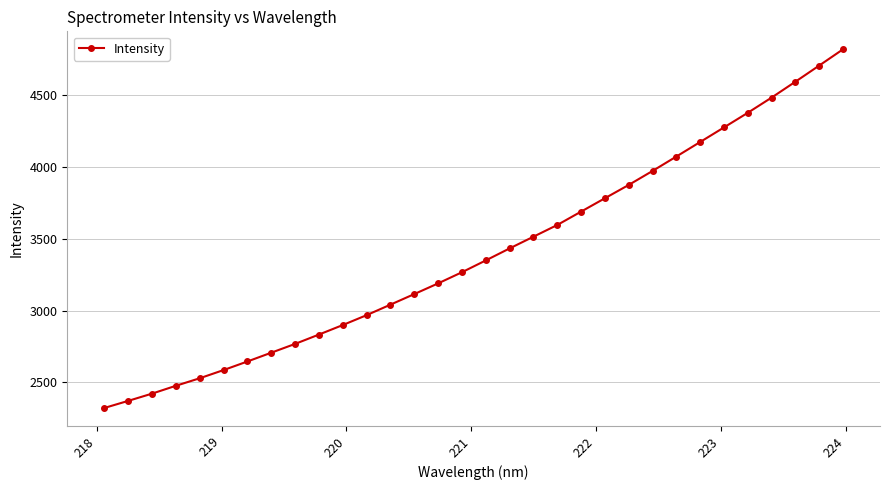

What is the value of the 19th point from the left?

3513.8